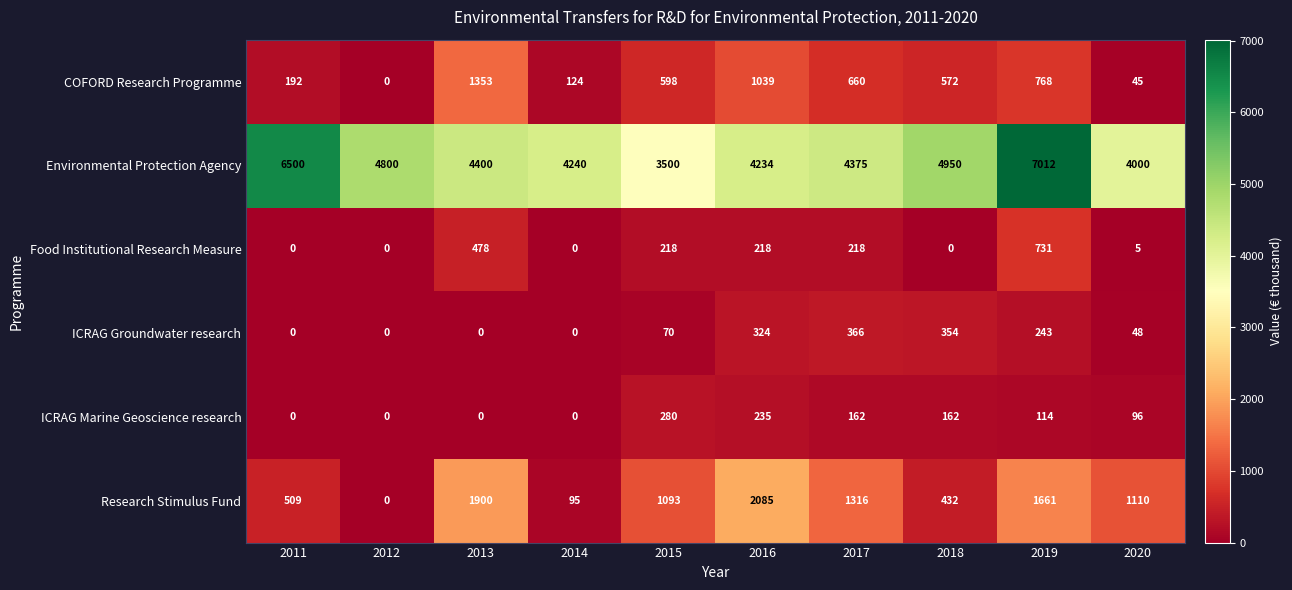

Rank the series by their maximum value, from highest to lowest.

Environmental Protection Agency, Research Stimulus Fund, COFORD Research Programme, Food Institutional Research Measure, ICRAG Groundwater research, ICRAG Marine Geoscience research